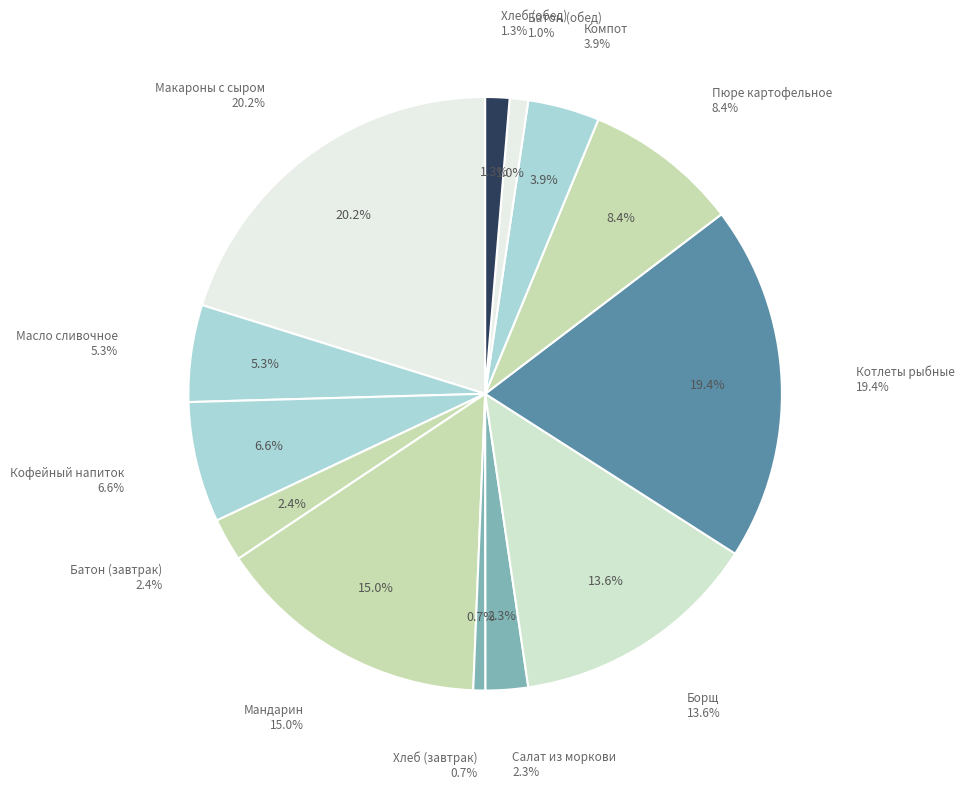

Is there any slice that represents more than half of the pie?

No